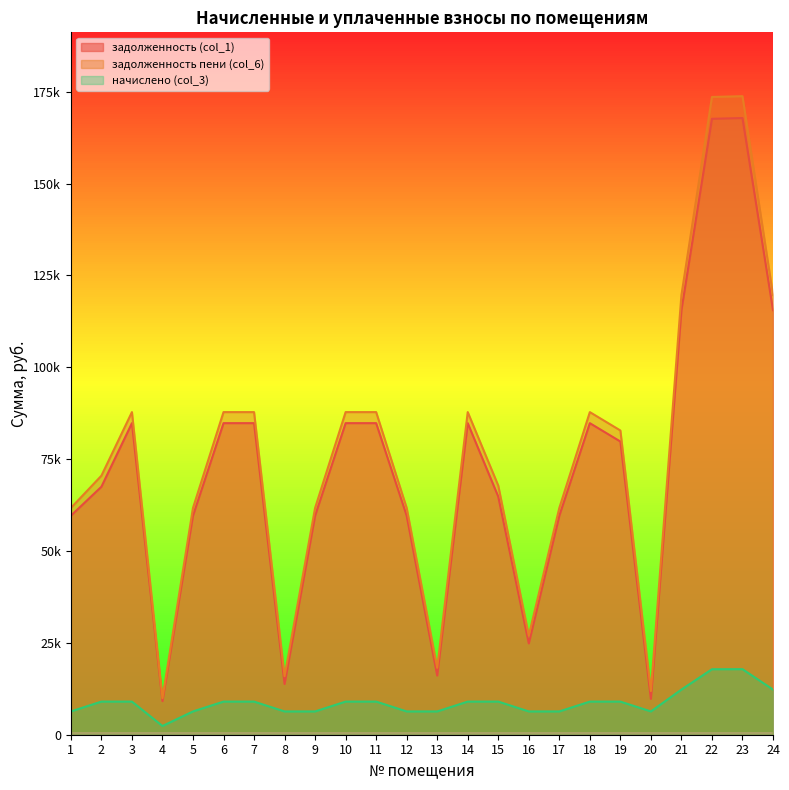

Reading left to right, transcribe all the data shown in this chart.

задолженность (col_1): 1=59600.6	2=67488.9	3=84795.4	4=9170.1	5=59600.6	6=84795.4	7=84795.4	8=13816.0	9=59600.6	10=84795.4	11=84795.4	12=59600.6	13=16104.0	14=84795.4	15=64795.4	16=24854.3	17=59600.6	18=84795.4	19=79795.4	20=9767.7	21=115543.9	22=167626.9	23=167830.1	24=115543.9
задолженность пени (col_6): 1=61712.6	2=70493.7	3=87800.2	4=9962.1	5=61712.6	6=87800.2	7=87800.2	8=15928.0	9=61712.6	10=87800.2	11=87800.2	12=61712.6	13=18216.0	14=87800.2	15=67800.2	16=26966.3	17=61712.6	18=87800.2	19=82800.2	20=11879.7	21=119638.3	22=173566.9	23=173777.3	24=119638.3
начислено (col_3): 1=6336.0	2=9014.4	3=9014.4	4=2376.0	5=6336.0	6=9014.4	7=9014.4	8=6336.0	9=6336.0	10=9014.4	11=9014.4	12=6336.0	13=6336.0	14=9014.4	15=9014.4	16=6336.0	17=6336.0	18=9014.4	19=9014.4	20=6336.0	21=12283.2	22=17820.0	23=17841.6	24=12283.2